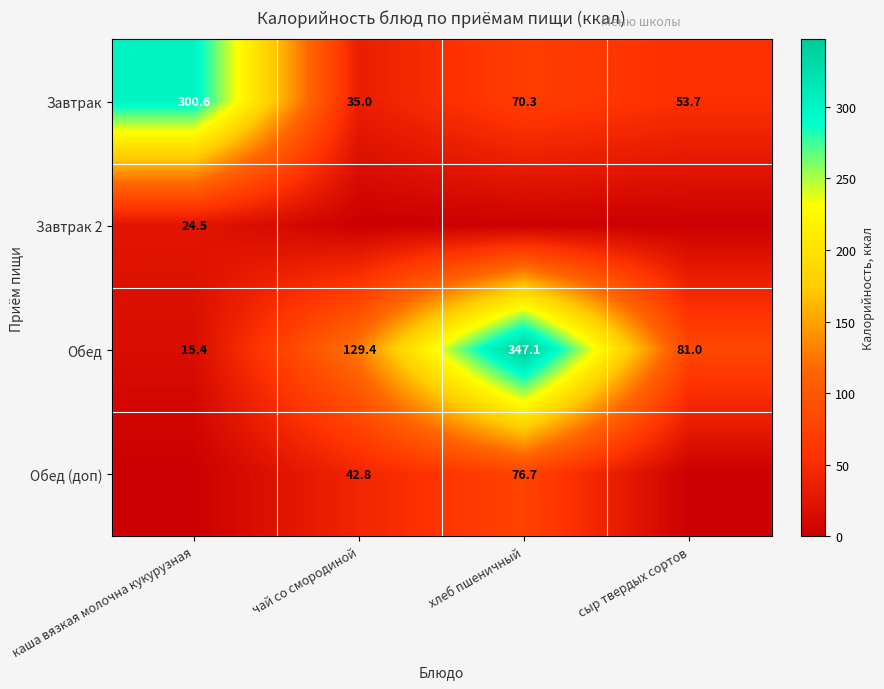

Is the value of Завтрак at хлеб пшеничный greater than the value of Обед at хлеб пшеничный?

No